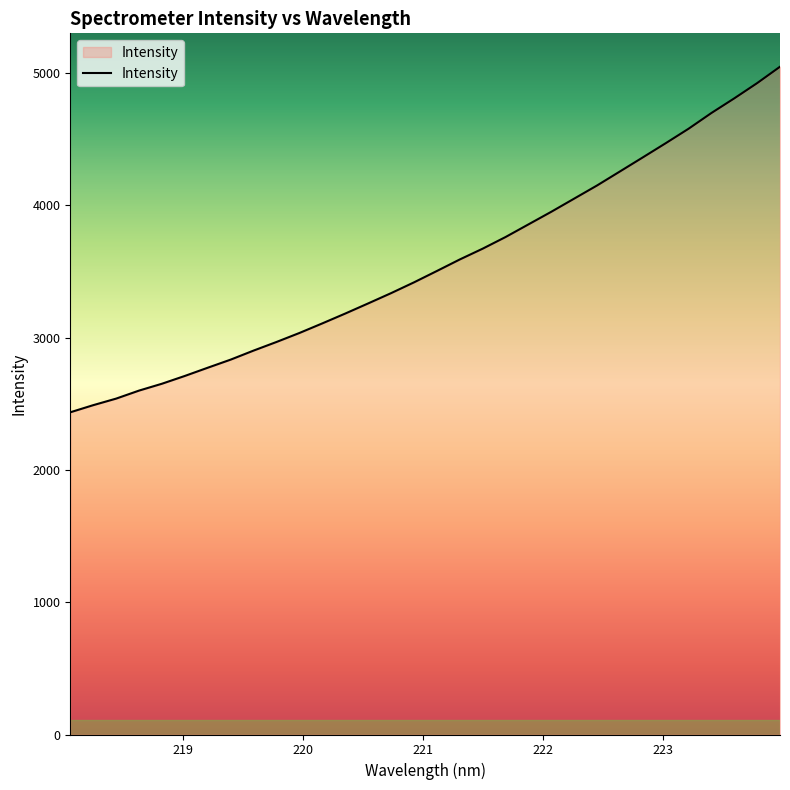

What is the difference between the maximum and minimum values?

2611.9